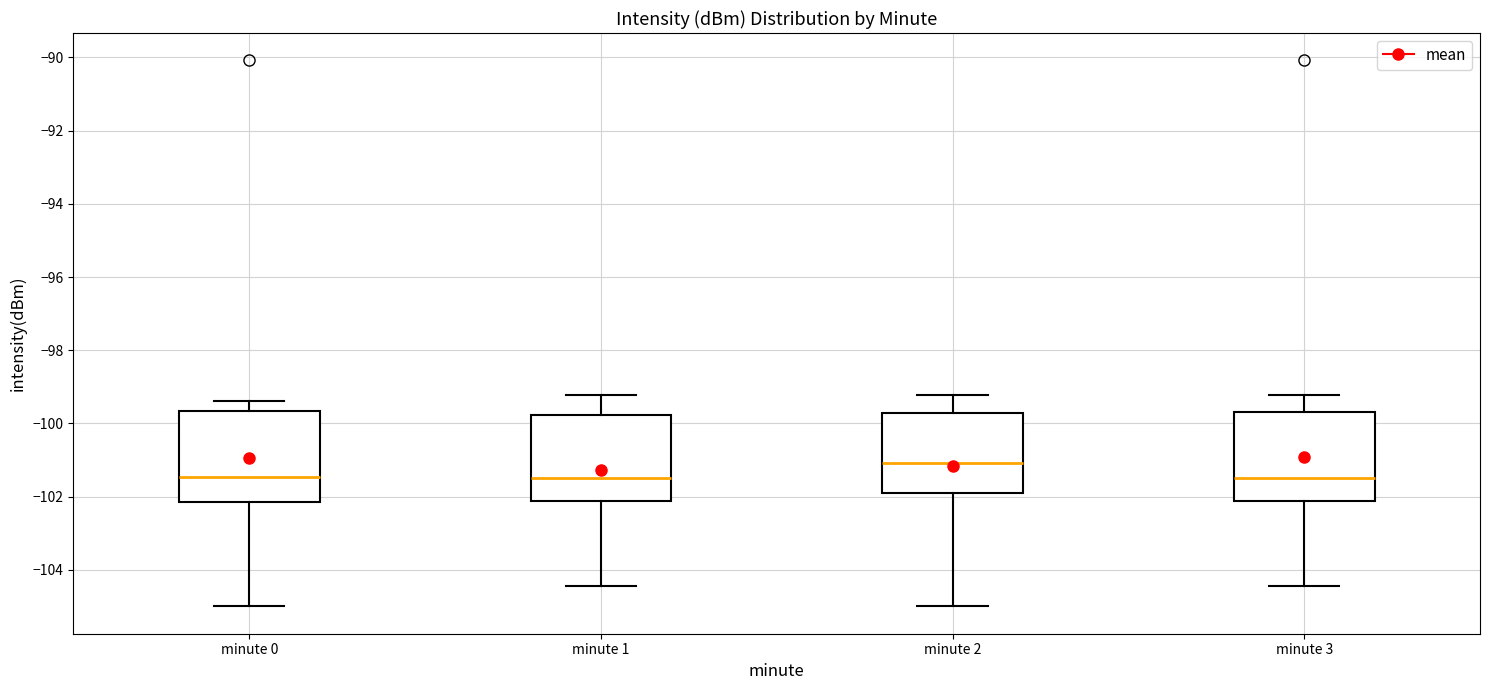

Reading left to right, read every box against the y-axis: the position of its median line, the range the box covers, and the ends of its whiskers. The values are not printed on the chart, so give them approximately, as read against the axis.

minute 0: median -101.4, box -102.2 to -99.6, whiskers -105.0 to -99.4
minute 1: median -101.4, box -102.2 to -99.8, whiskers -104.4 to -99.2
minute 2: median -101.0, box -101.8 to -99.8, whiskers -105.0 to -99.2
minute 3: median -101.4, box -102.2 to -99.6, whiskers -104.4 to -99.2